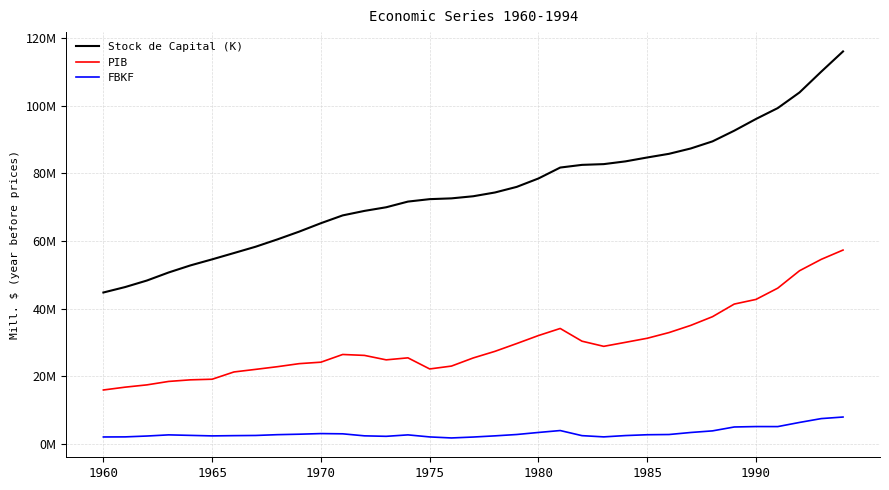

True or false: PIB and FBKF cross at least once.

False